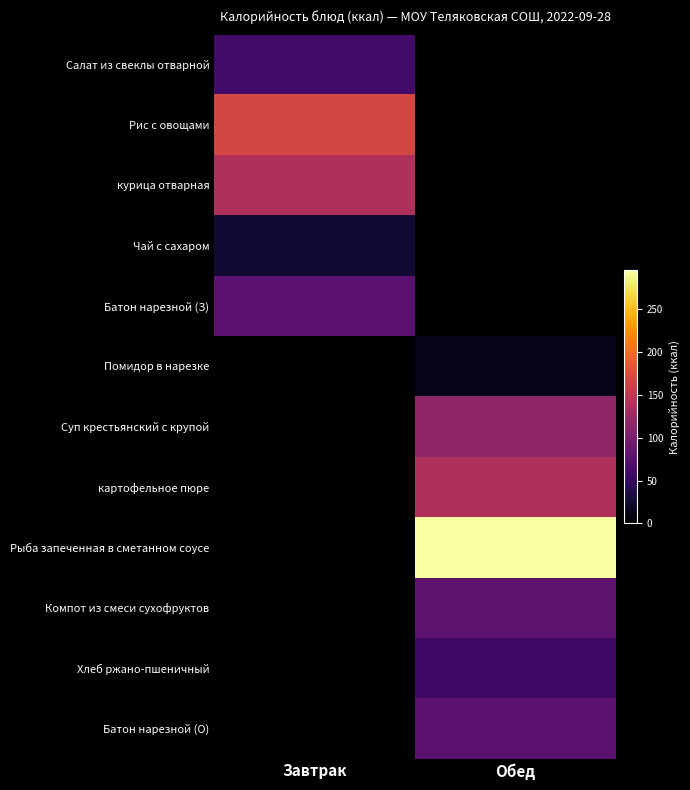

What is the minimum value shown in the chart?

12.8